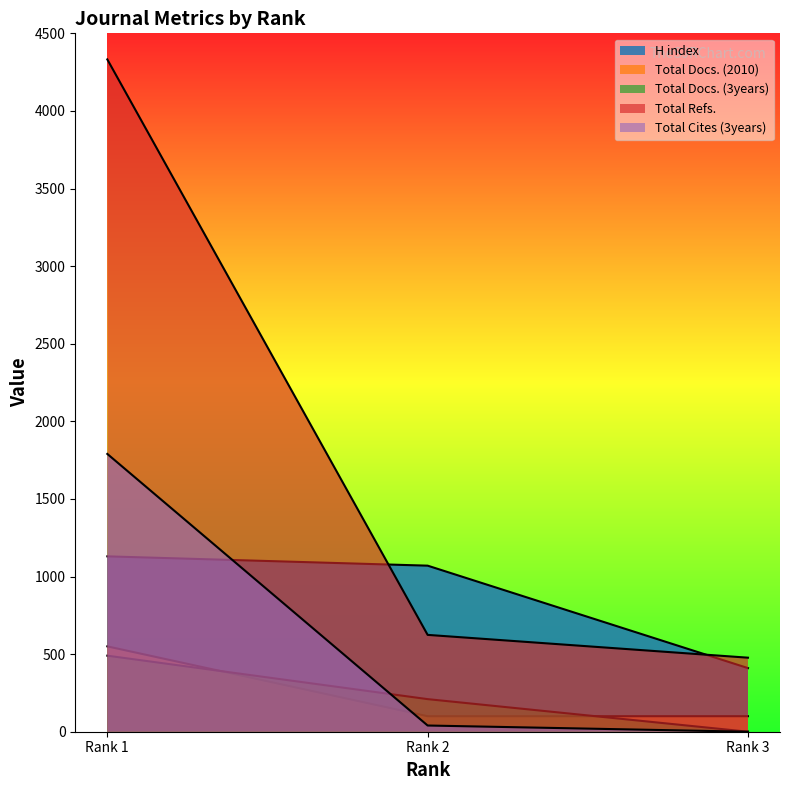

What are all the series names shown in the legend?

H index, Total Docs. (2010), Total Docs. (3years), Total Refs., Total Cites (3years)